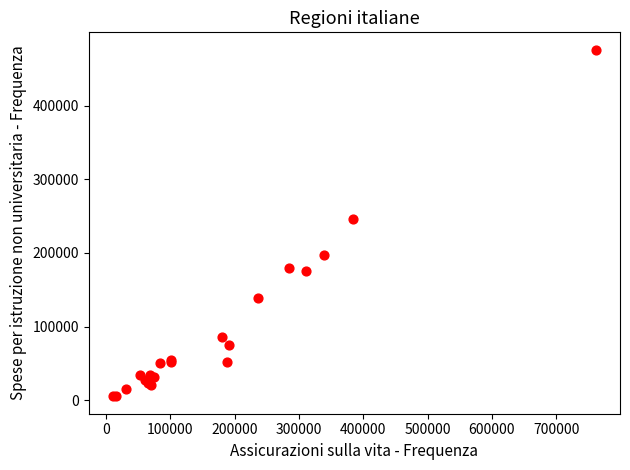

What Y value in the scatter plot is closest to 240572?

245829